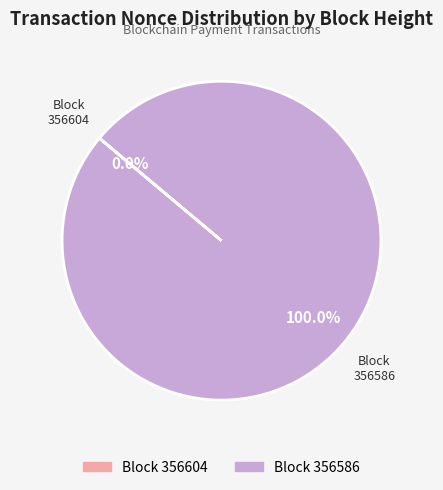

Count the number of slices in the pie.

2